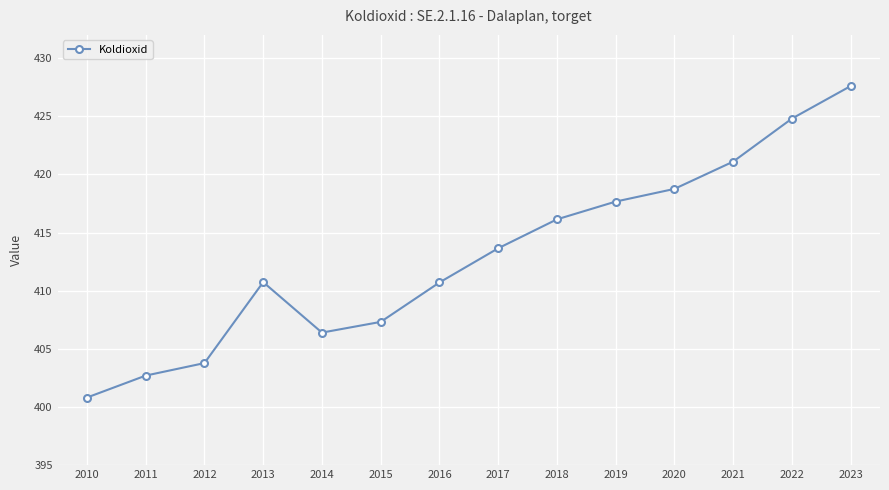

At which label is the value closest to 414?

2017